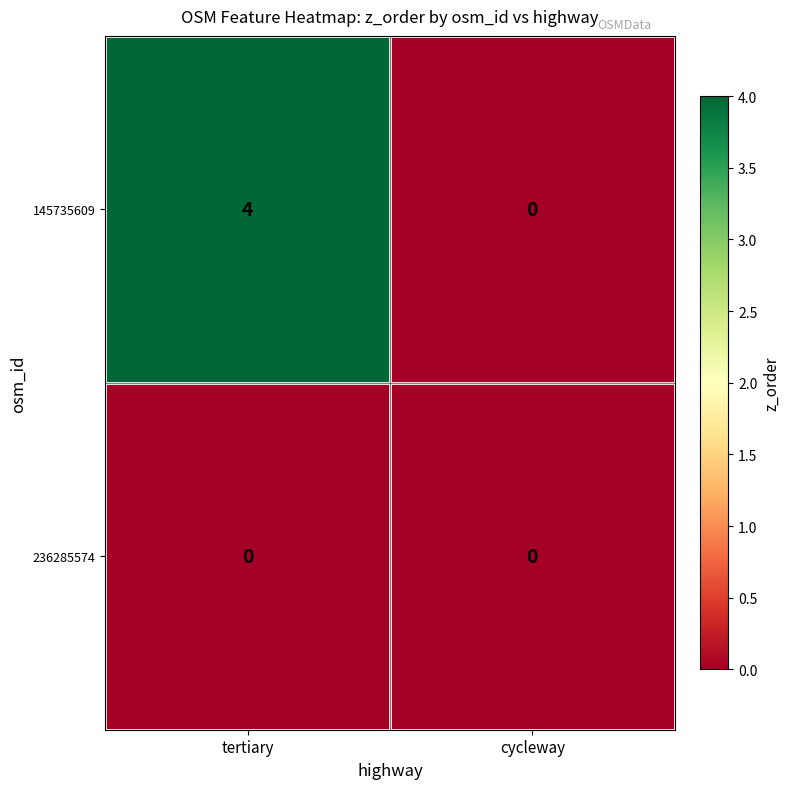

Is the value of 145735609 at tertiary greater than the value of 236285574 at cycleway?

Yes